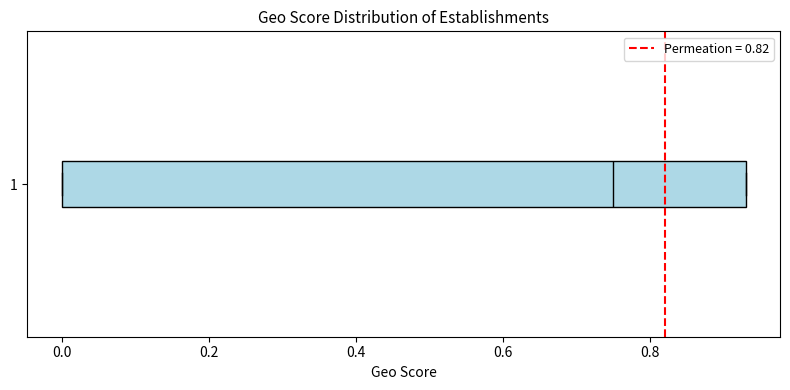

Transcribe this box plot: give where the median line is, the range the box spans, and where the two whiskers end, as read against the x-axis. The values are not printed on the chart, so give them approximately, as read against the axis.

median 0.76, box 0.00 to 0.94, whiskers 0.00 to 0.94